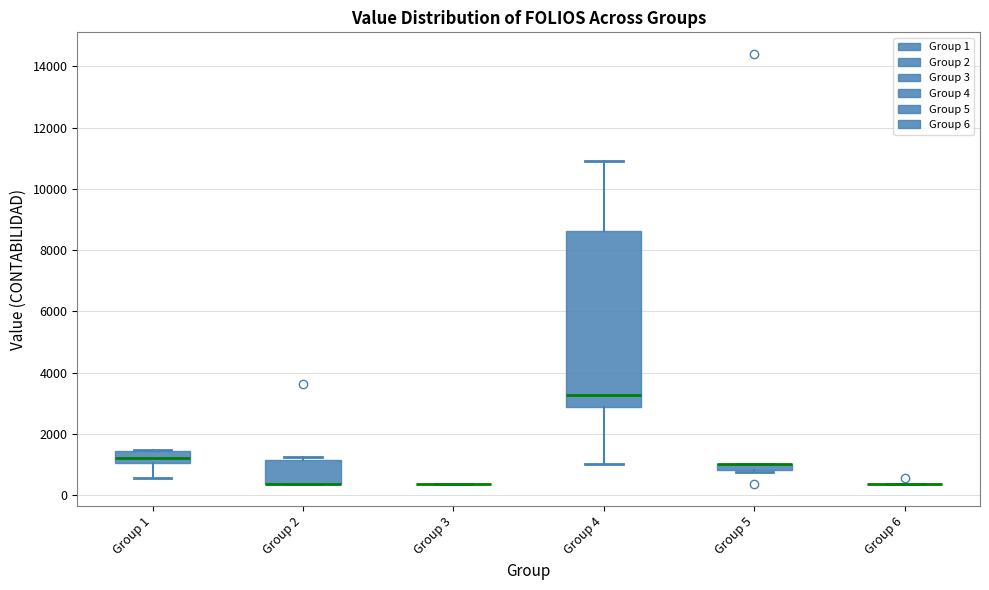

Comparing the boxes themselves (not the whiskers), which one is the tallest?

Group 4